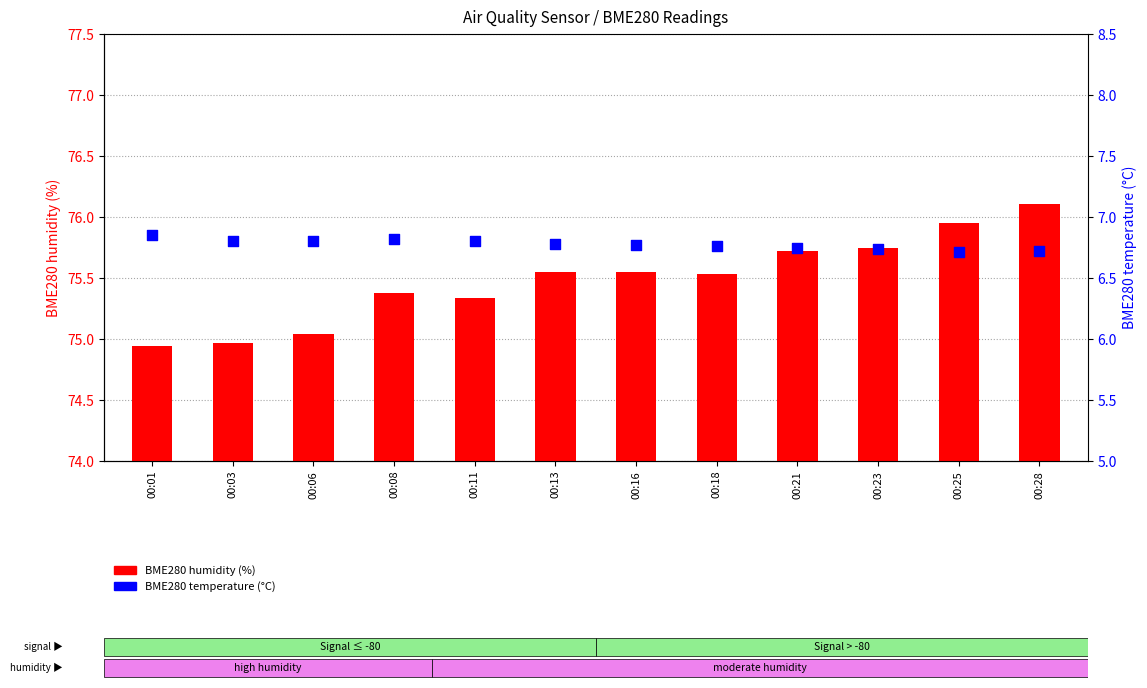

Which series has the largest Y range (max minus min)?

BME280 humidity (%)